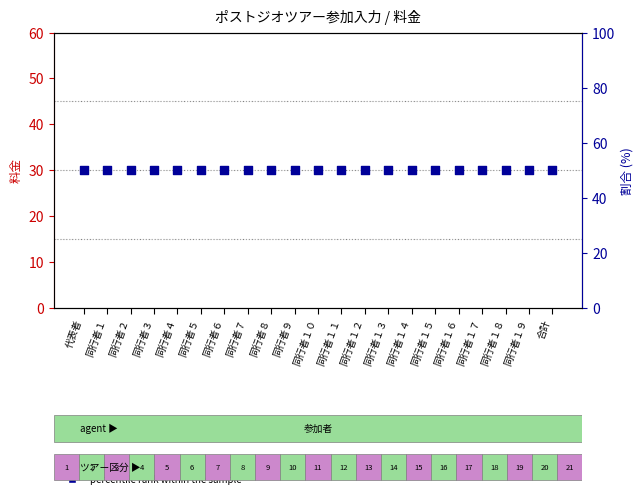

At which category is the sum across all series the highest?

代表者